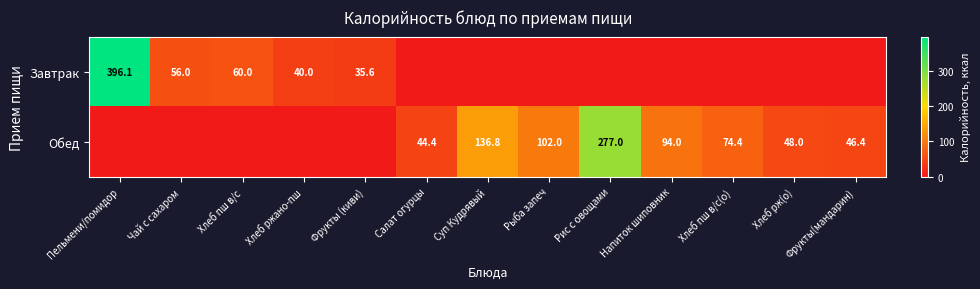

What is the difference between the Завтрак values at Хлеб ржано-пш and Хлеб пш в/с?

20.0